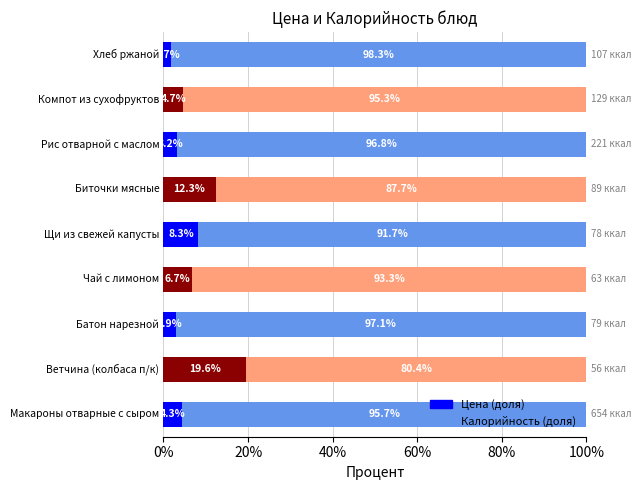

What is the average value of the Цена (доля) series?

7.1